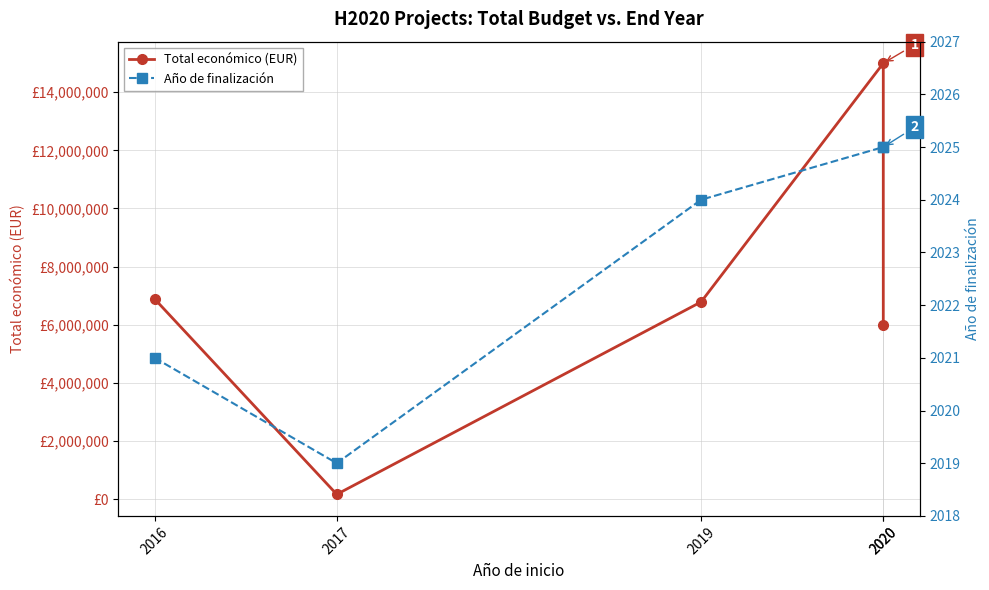

Rank the series by their maximum value, from lowest to highest.

Año de finalización, Total económico (EUR)